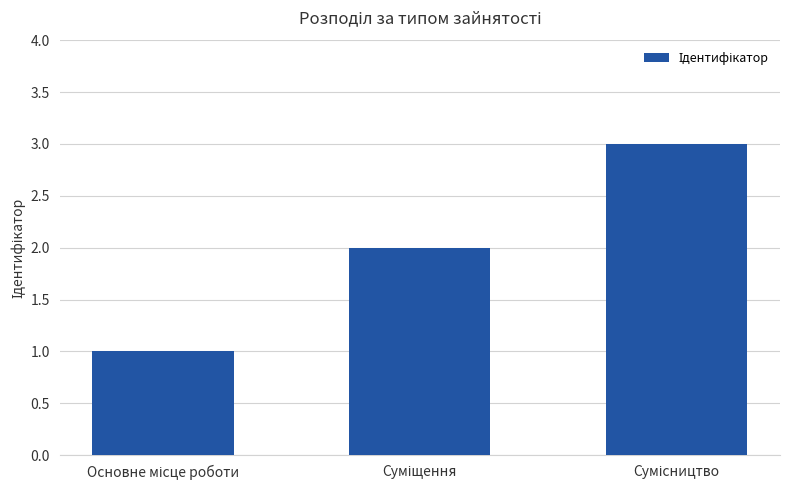

What is the sum of all values?

6